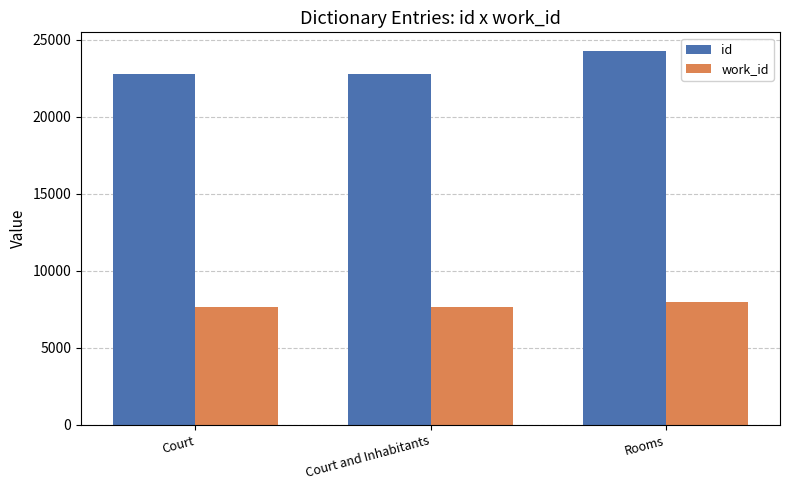

What is the spread (max minus min) of values at Court and Inhabitants?

15101